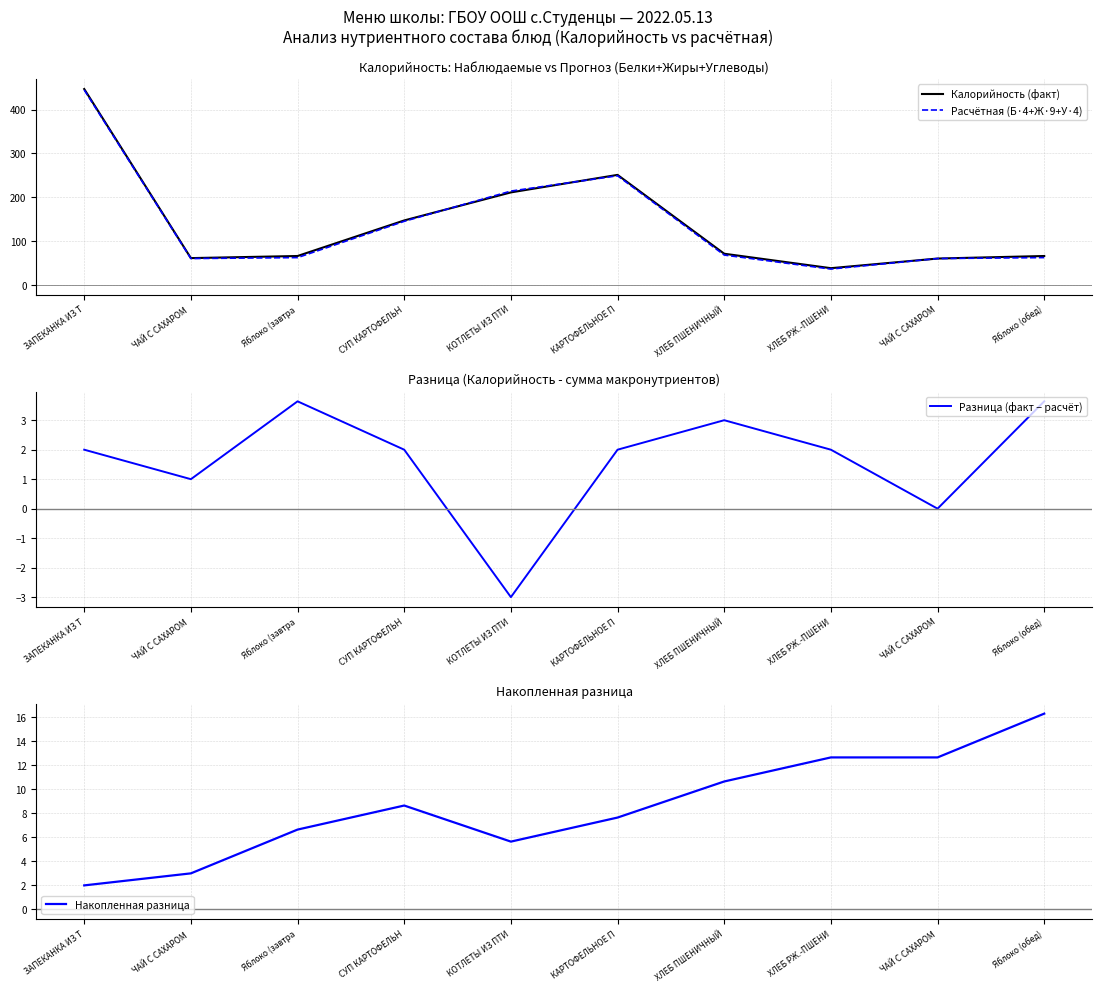

List the series in order of their peak value, lowest first.

Разница (факт − расчёт), Накопленная разница, Расчётная (Б·4+Ж·9+У·4), Калорийность (факт)